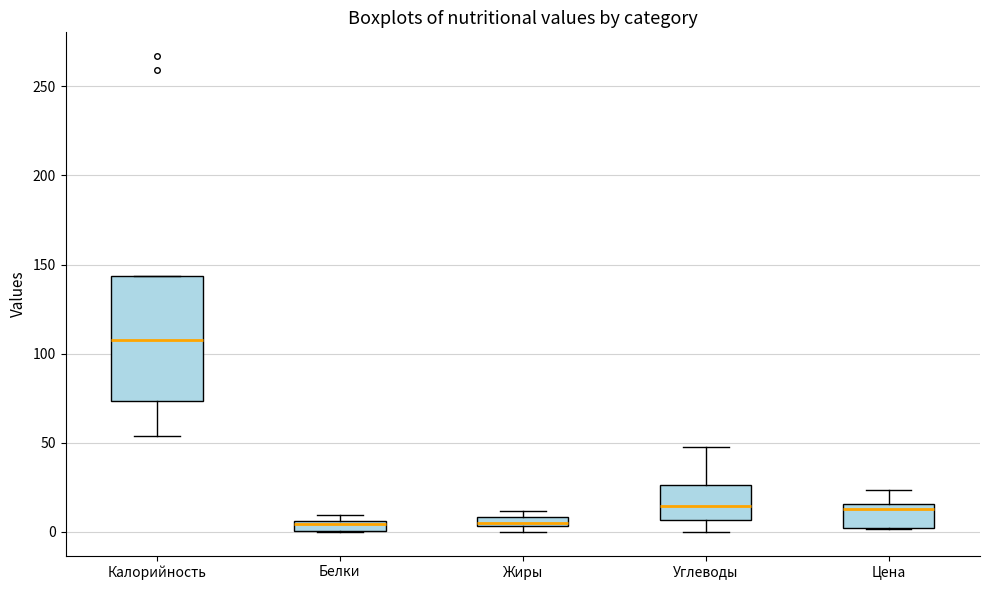

Which box is the tallest, from its lower edge to its upper edge?

Калорийность